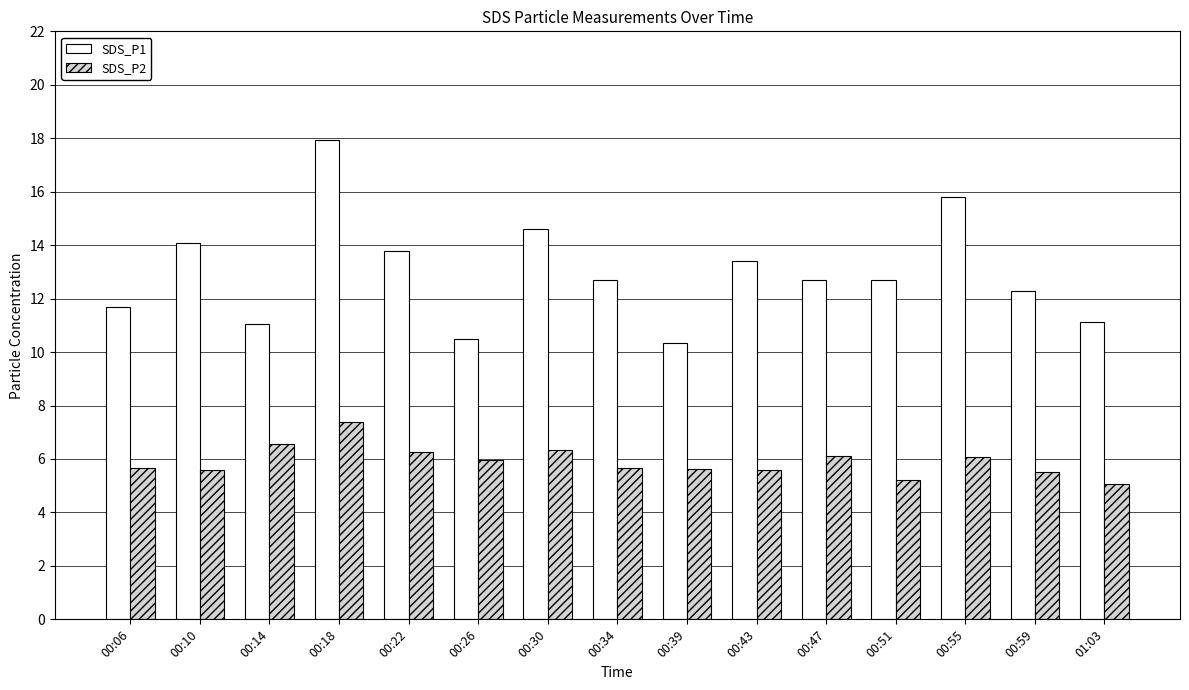

The SDS_P1 series shows 10.5 at 00:26. True or false?

True